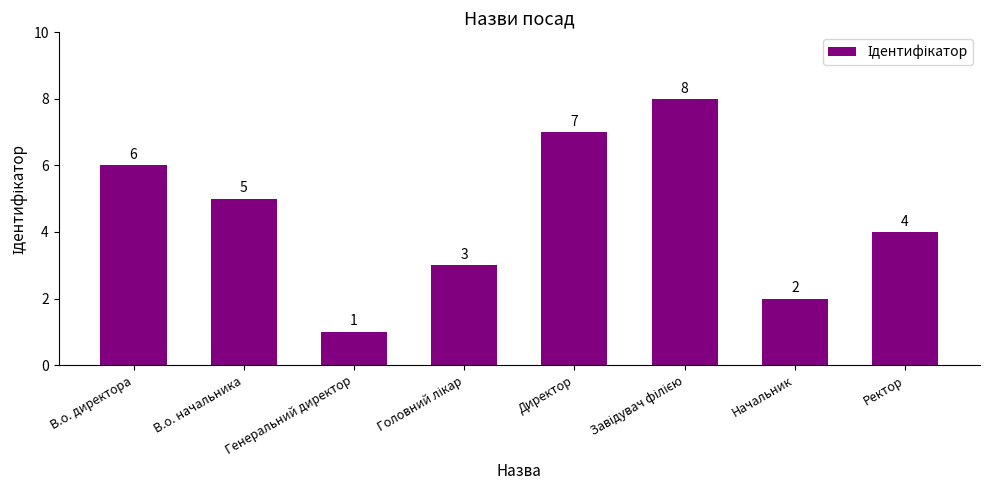

Count the number of data series in this chart.

1